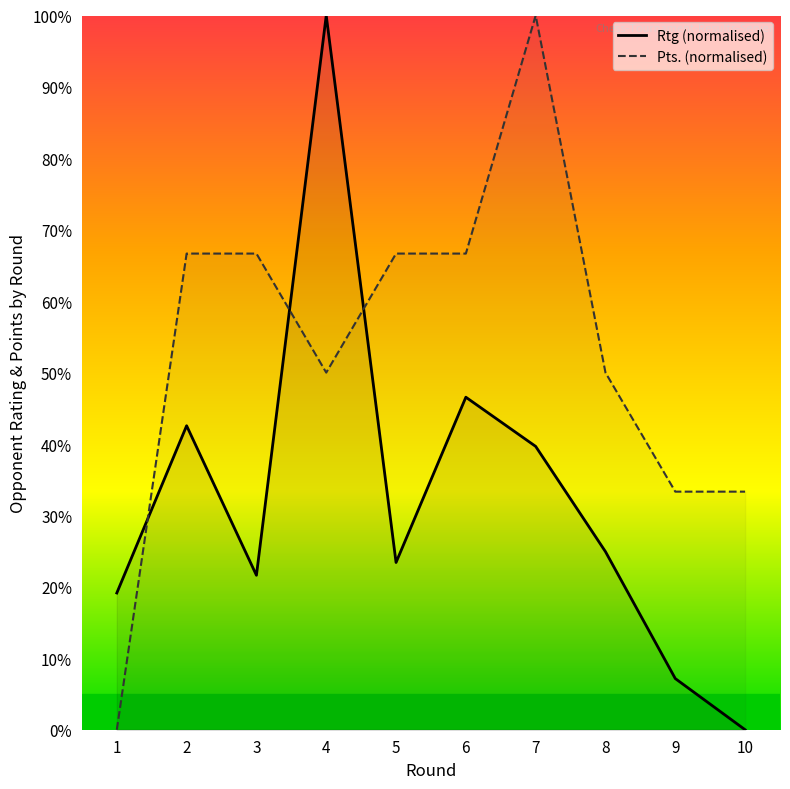

True or false: Rtg (normalised) has a value of 66.2 at 6.

False